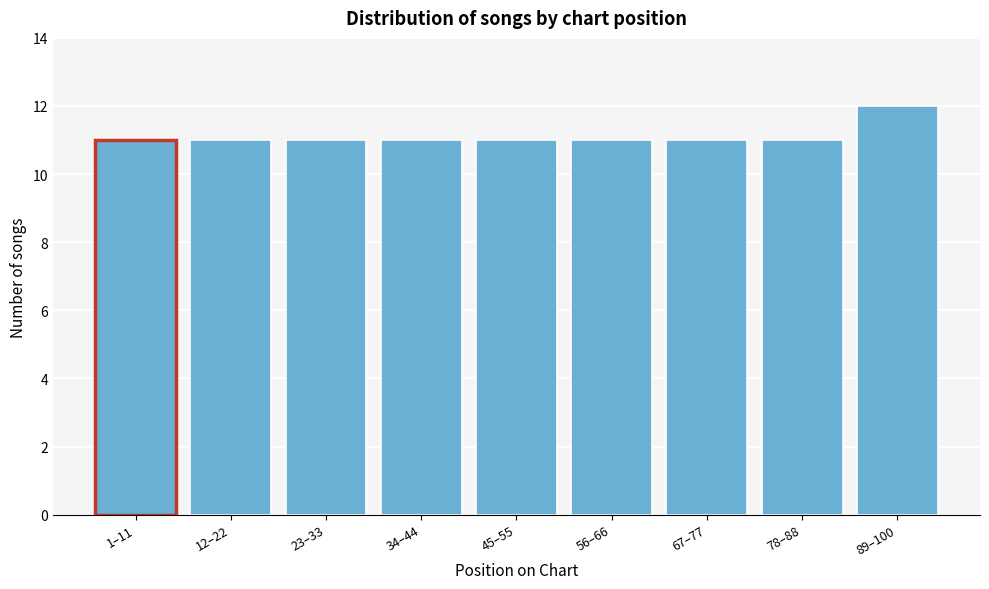

Reading left to right, what are all the values shown in this chart?

11	11	11	11	11	11	11	11	12